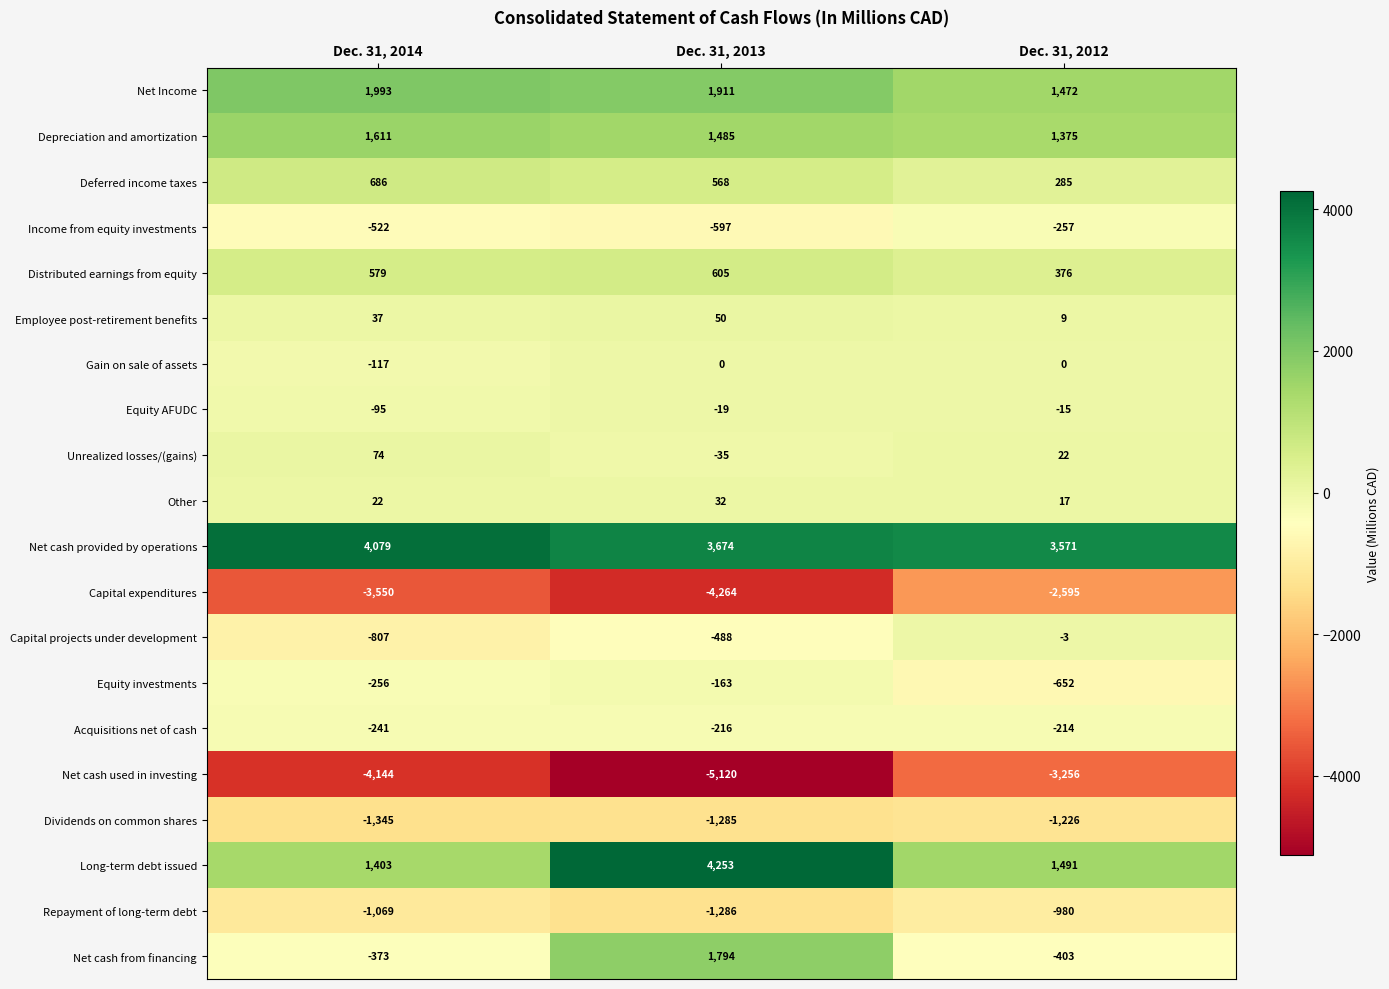

True or false: Employee post-retirement benefits has a value of 67 at Dec. 31, 2013.

False